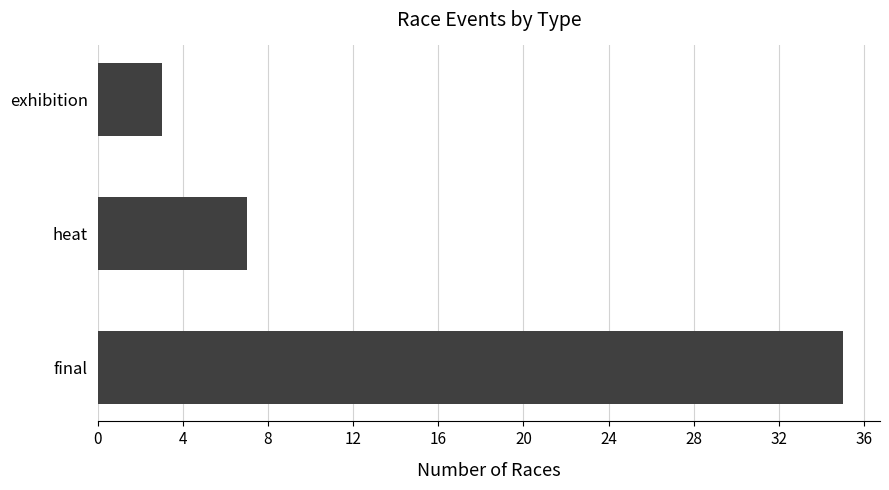

What is the change in value from final to exhibition?

-32